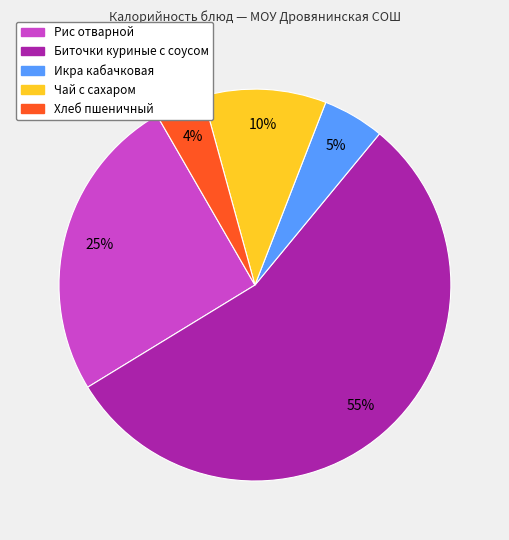

Is the sum of Хлеб пшеничный and Икра кабачковая greater than half?

No